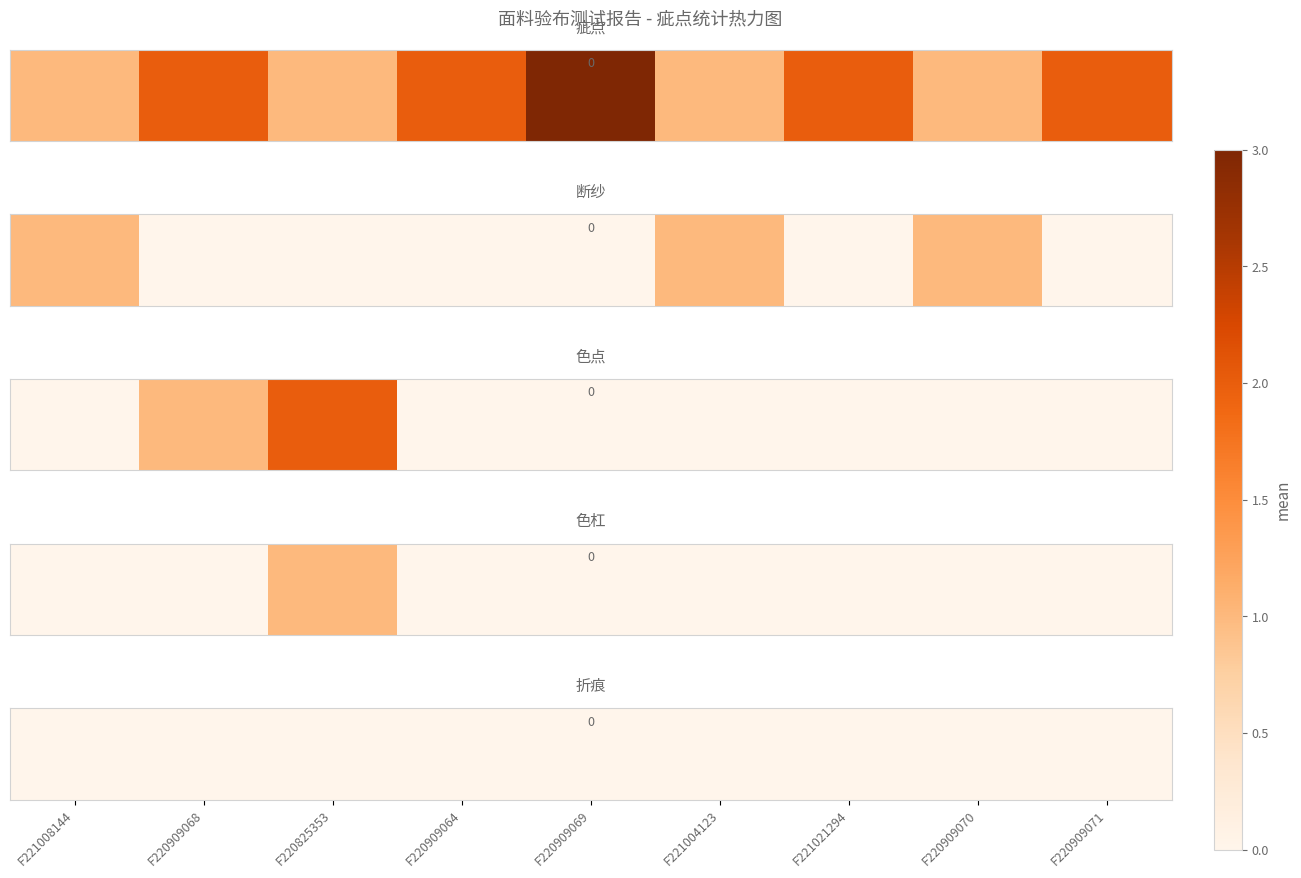

At which category does the chart reach its minimum across all series?

F220909068